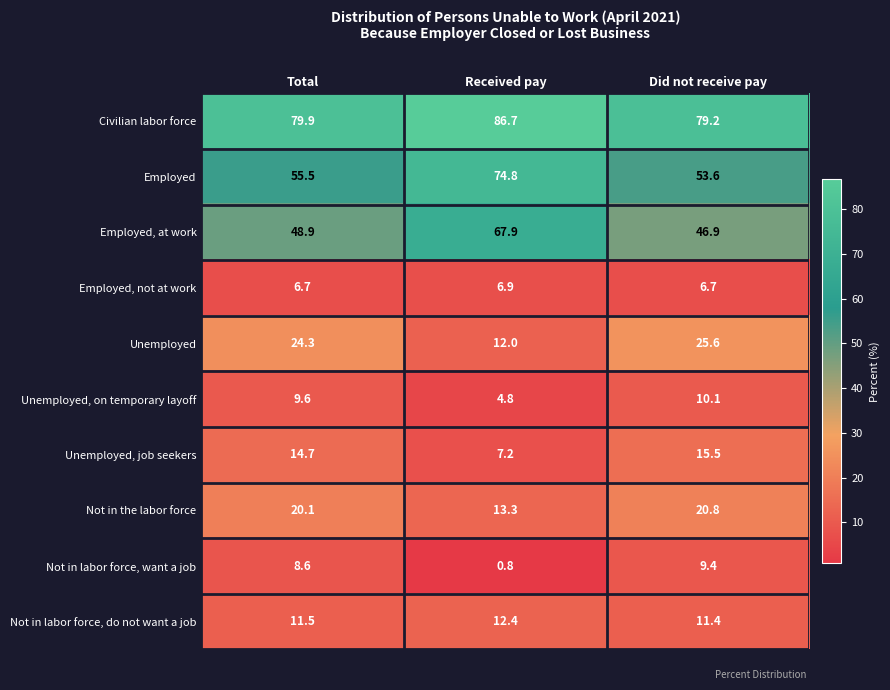

Rank the series at Received pay from highest to lowest value.

Civilian labor force, Employed, Employed, at work, Not in the labor force, Not in labor force, do not want a job, Unemployed, Unemployed, job seekers, Employed, not at work, Unemployed, on temporary layoff, Not in labor force, want a job